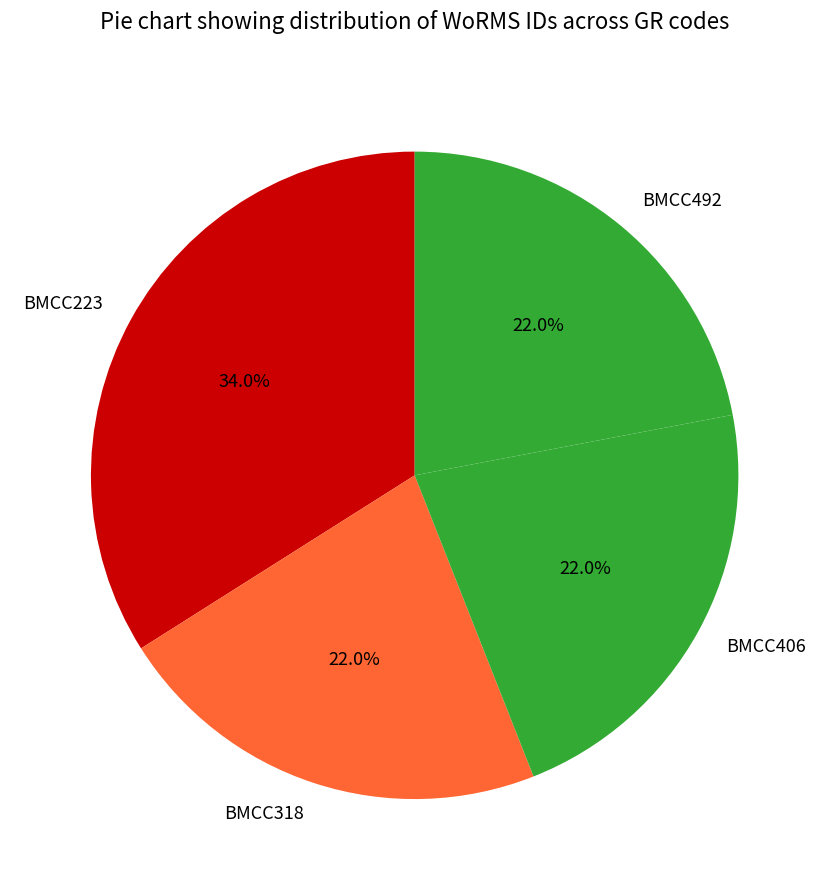

How much of the chart is everything except BMCC223?

66.0%